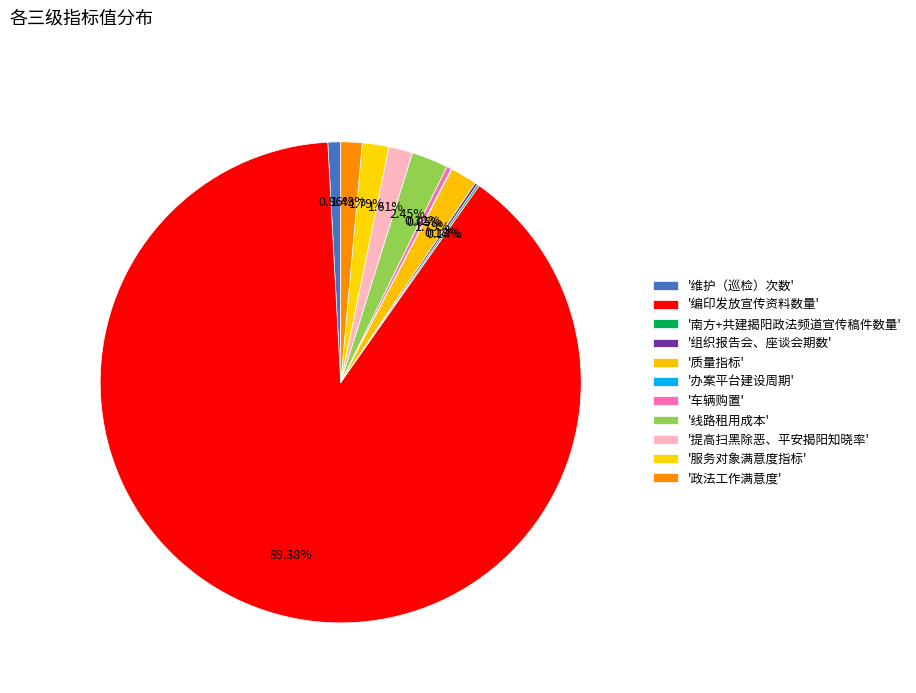

Count the number of slices in the pie.

11